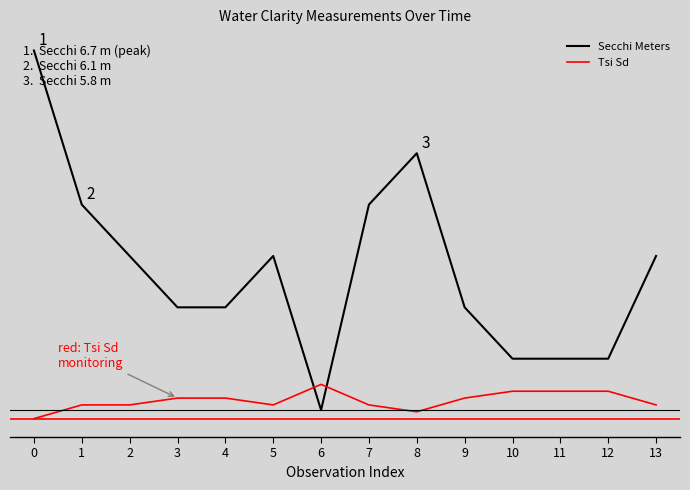

Which series has the widest spread of values?

Secchi Meters